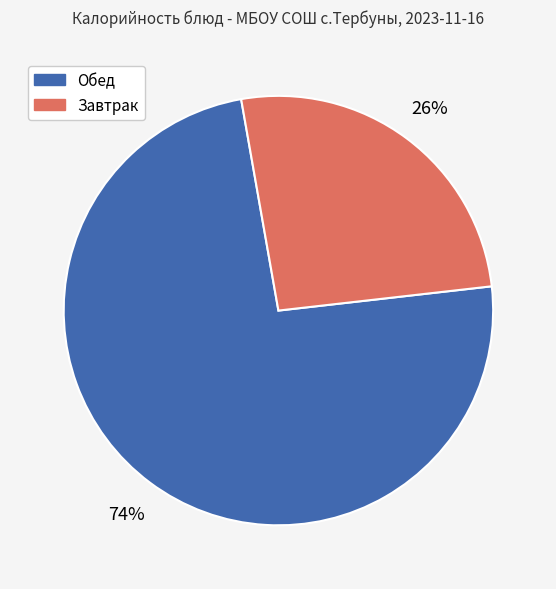

True or false: Завтрак accounts for 12% of the total.

False